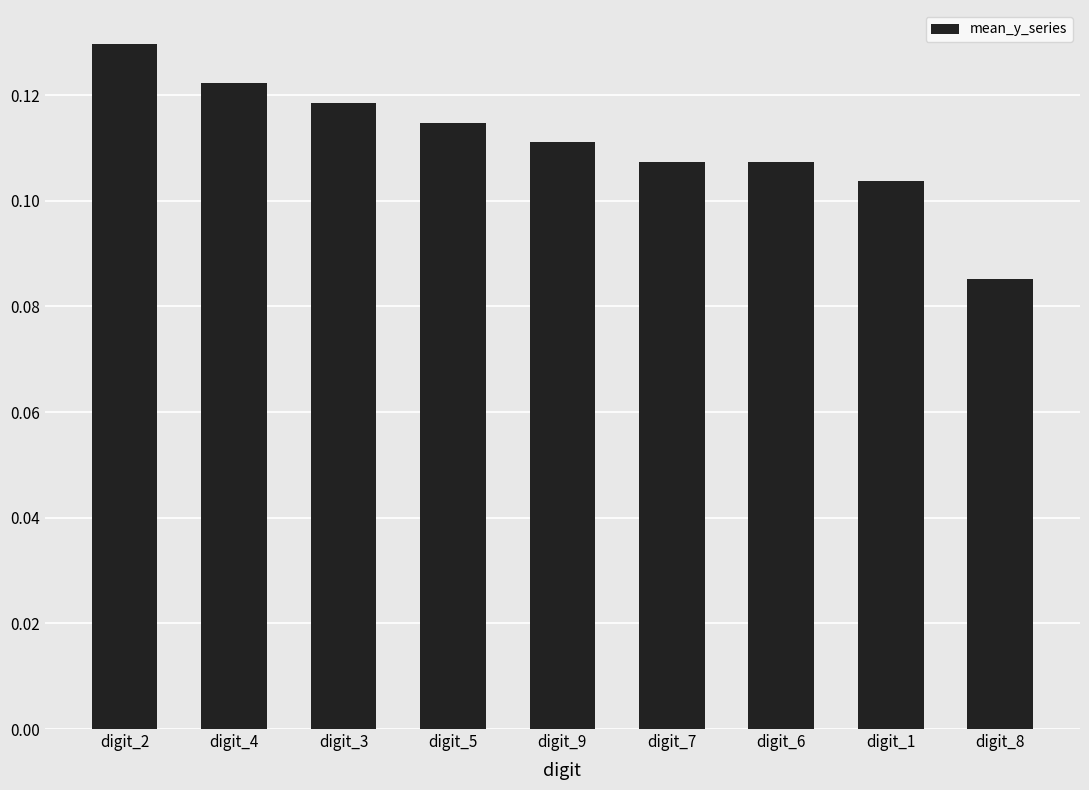

What is the sum of all values?

1.0